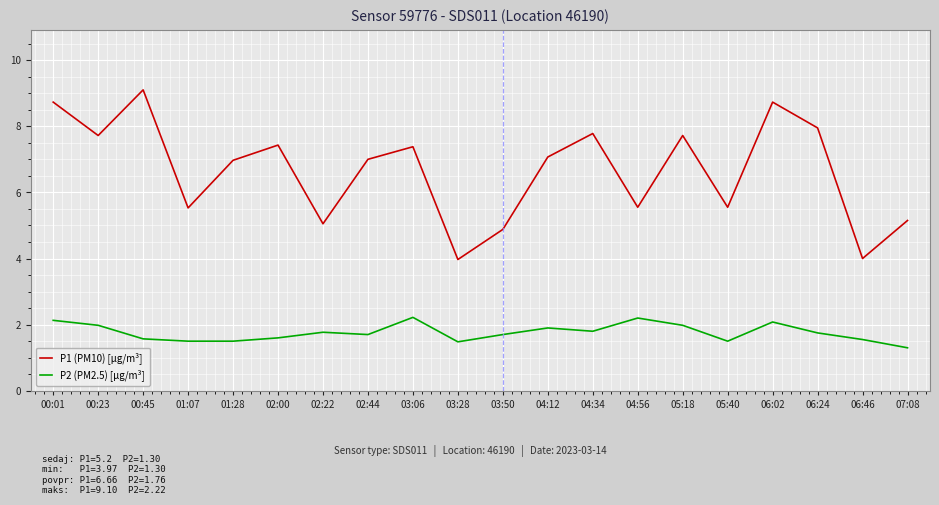

Which series has the largest range (max minus min)?

P1 (PM10) [µg/m³]